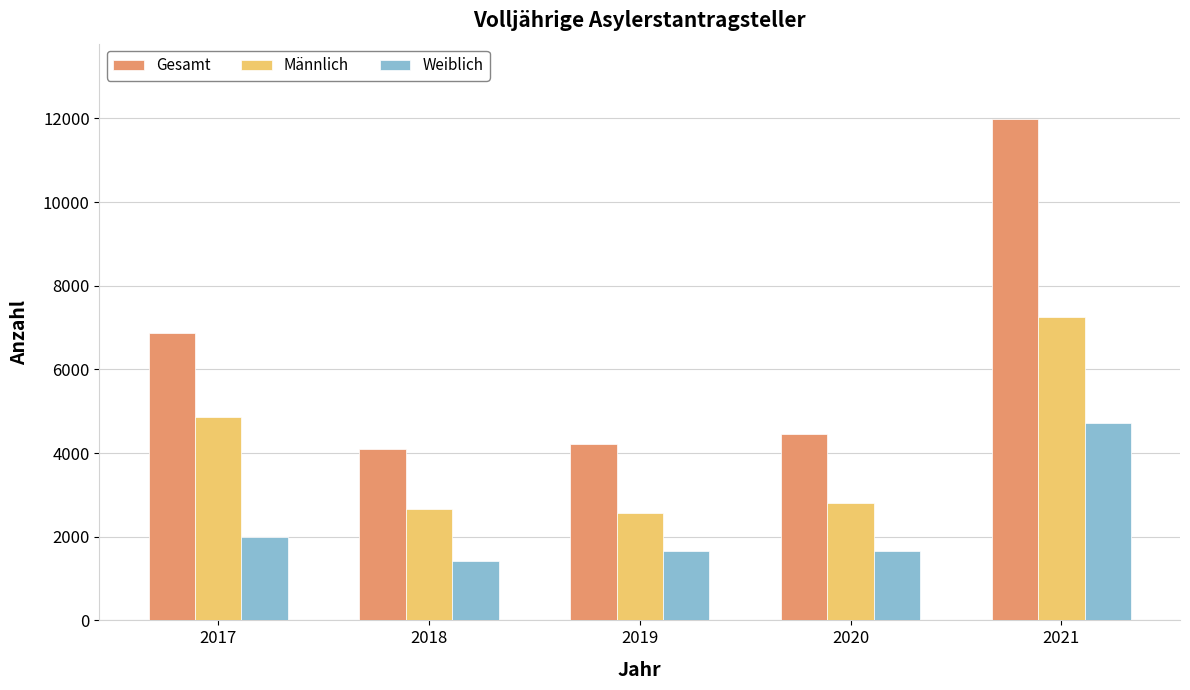

At which label does Gesamt first exceed 4459?

2017